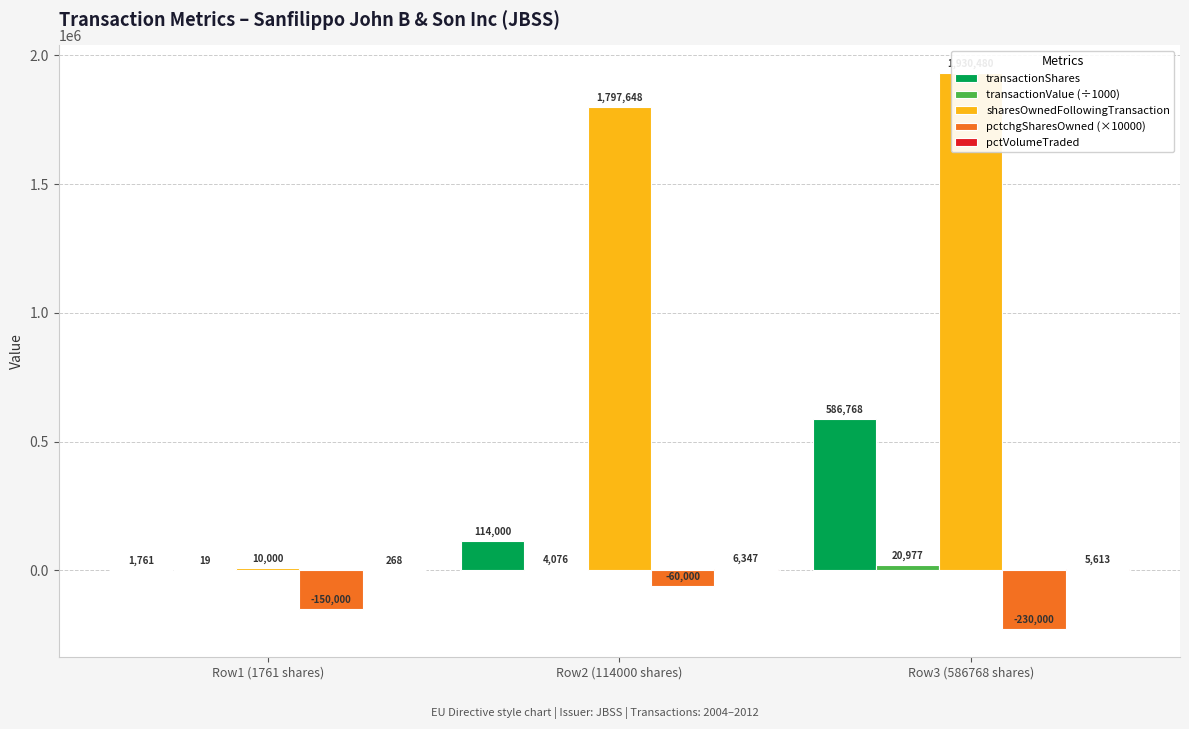

What is the maximum value shown in the chart?

1930480.0